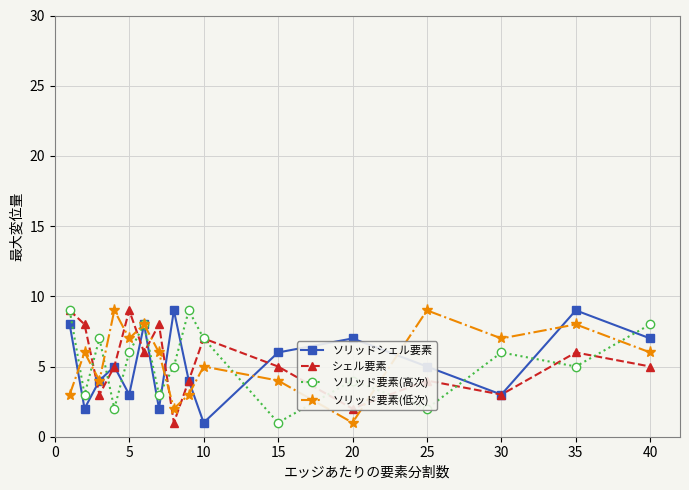

What is the value of the ソリッド要素(高次) point at the 9th from the left?

9